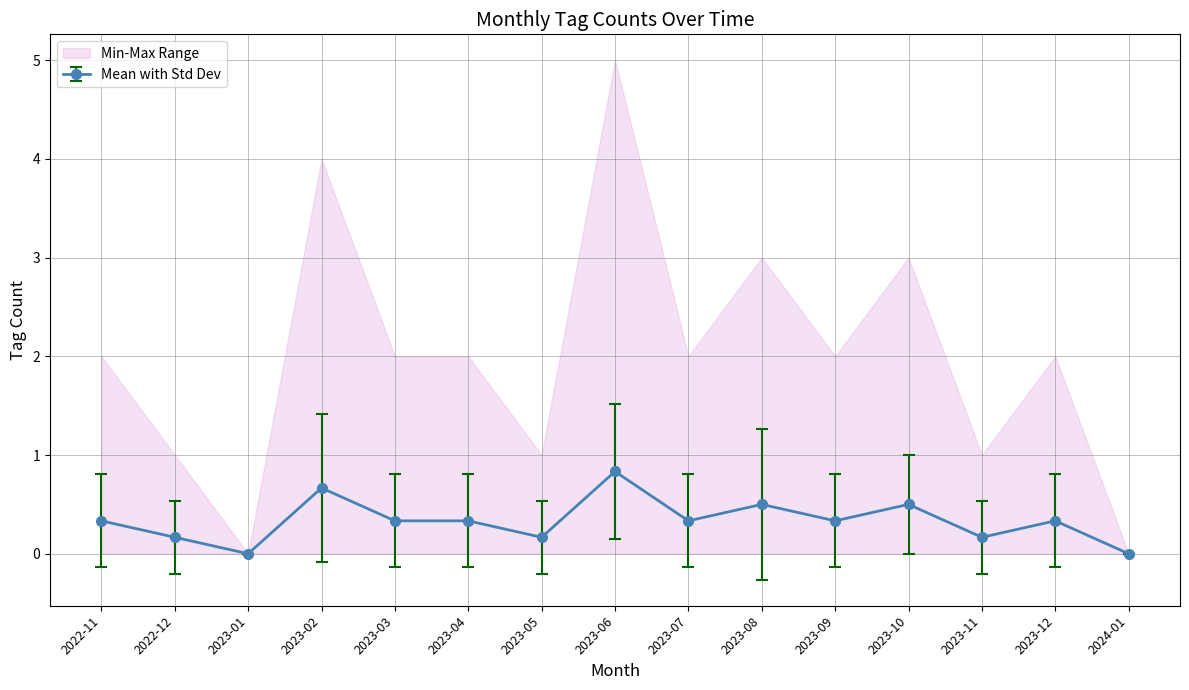

At which category does Mean with Std Dev reach its first local peak?

2023-02